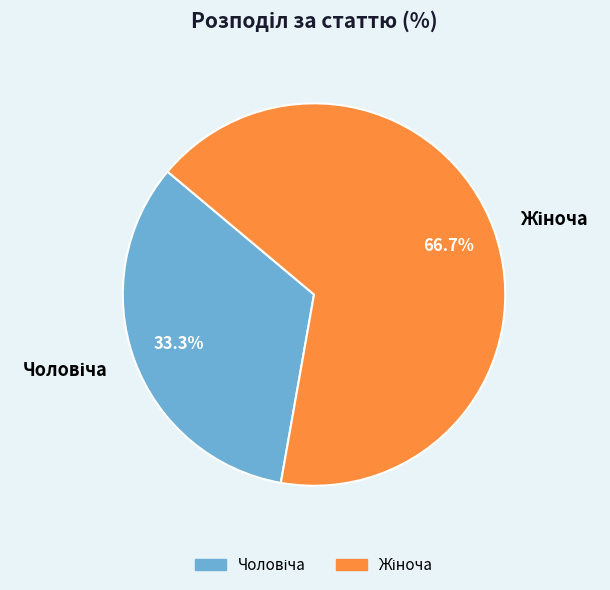

How many segments does this pie chart have?

2